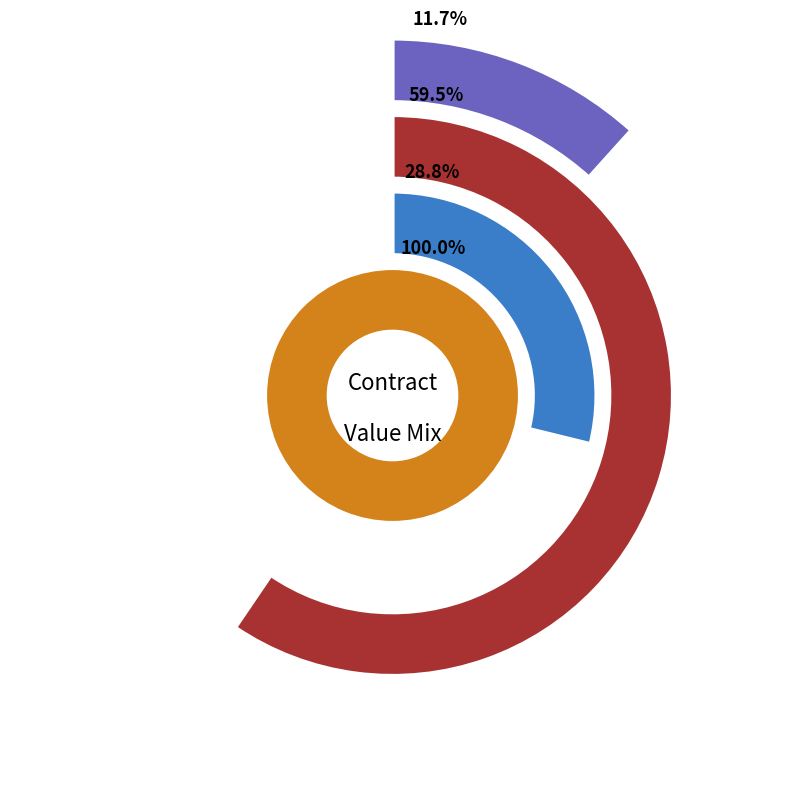

What is the largest slice in the pie chart?

SC580229